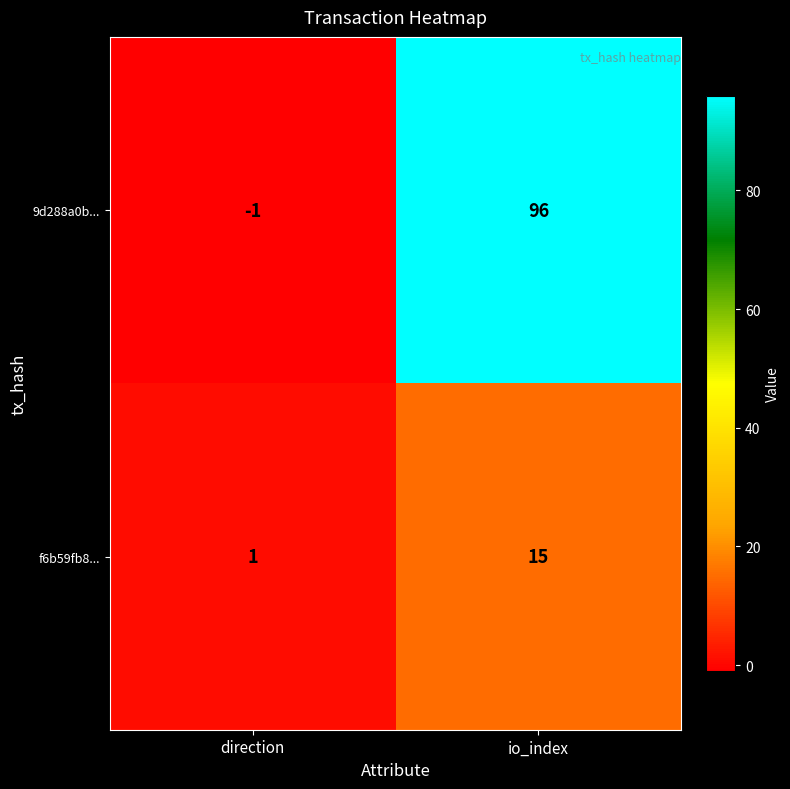

What is the sum of the f6b59fb8... values at io_index and direction?

16